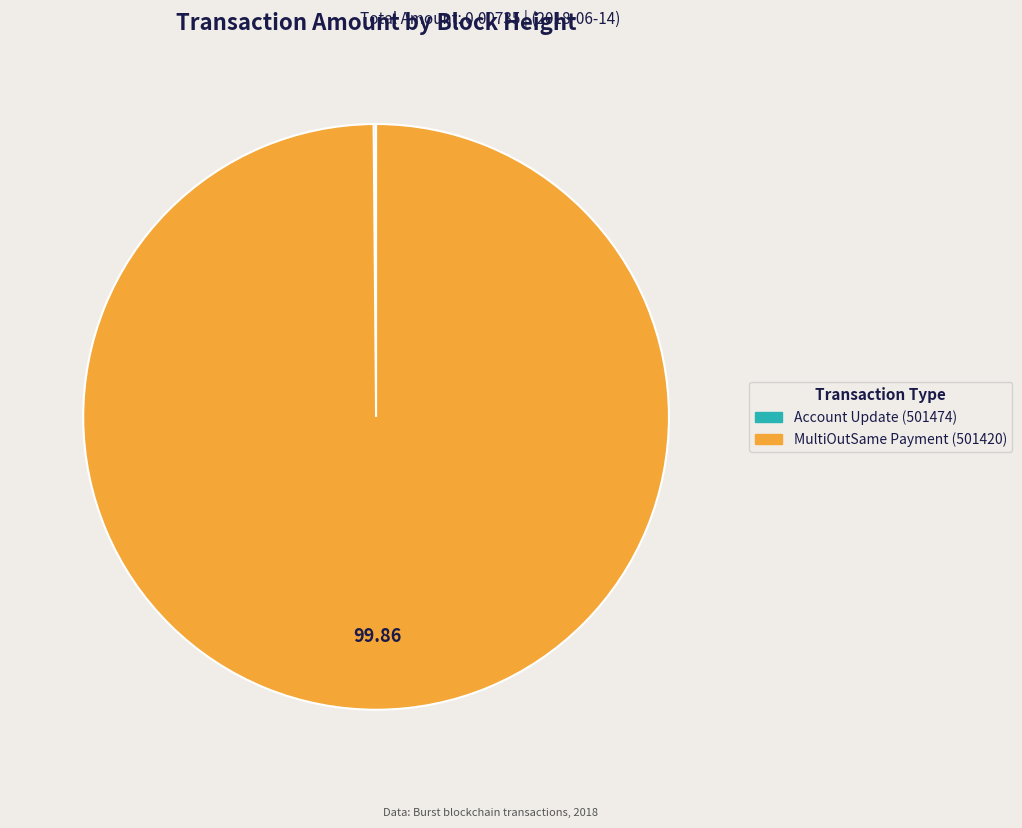

Does any single category account for the majority?

Yes